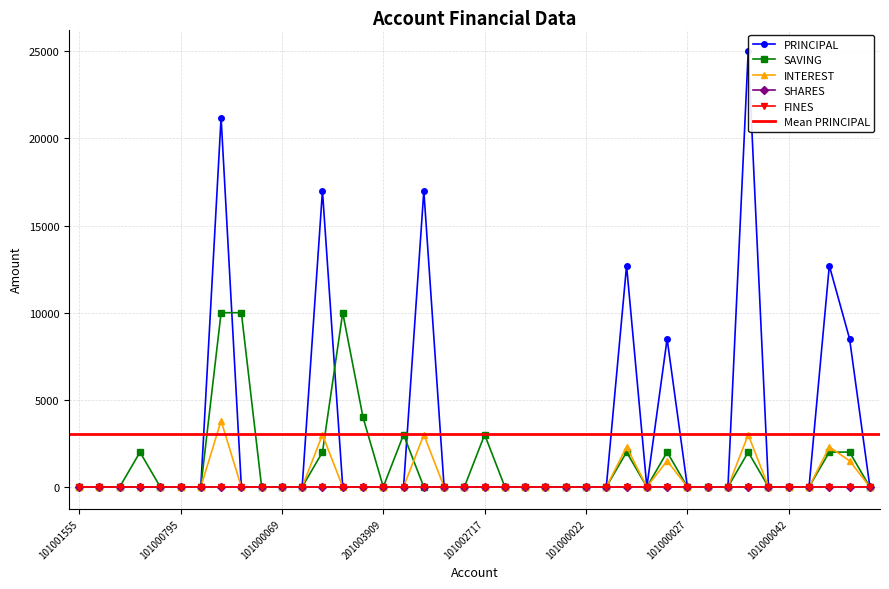

At which label does SAVING reach its peak?

101000869